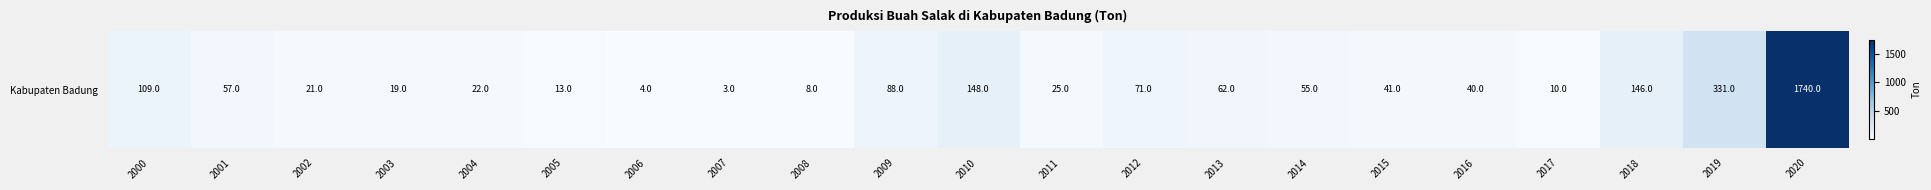

What is the ratio of the value at 2001 to the value at 2011?

2.3